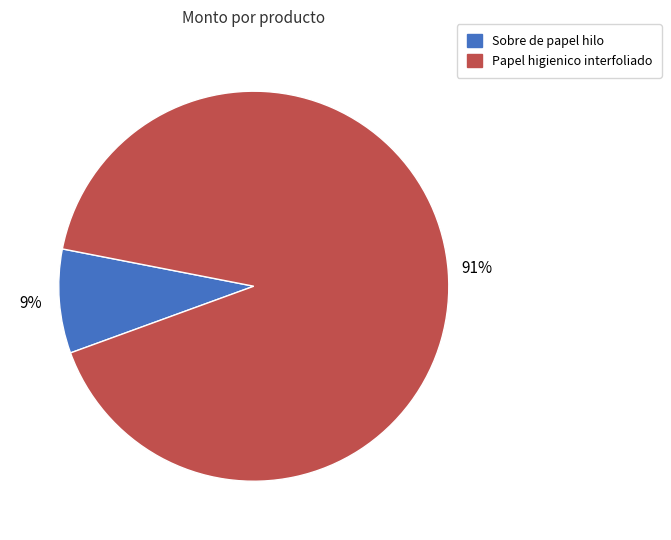

Which has a higher value, Sobre de papel hilo or Papel higienico interfoliado?

Papel higienico interfoliado